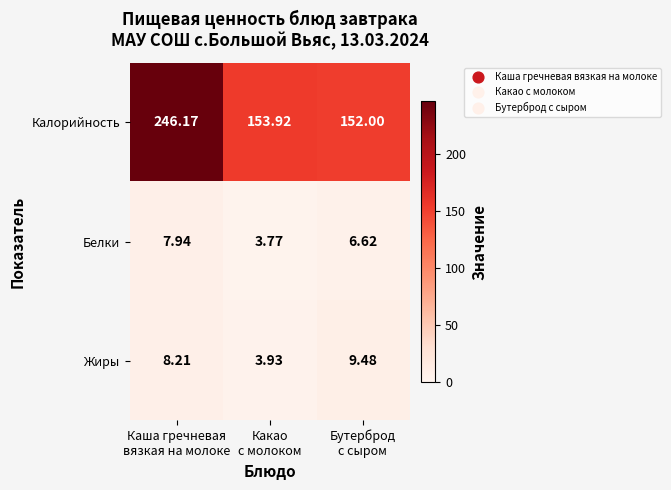

Which series has the largest range (max minus min)?

Калорийность